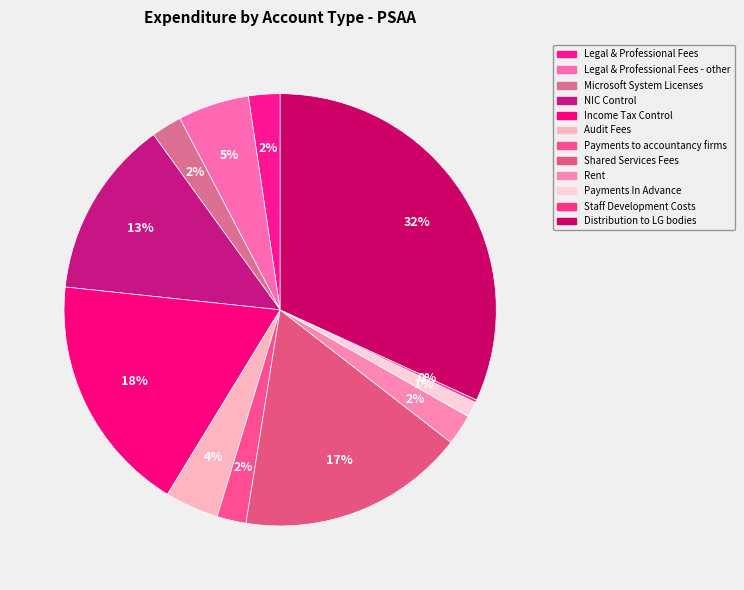

What is the ratio of the value at NIC Control to the value at Distribution to LG bodies?

0.4